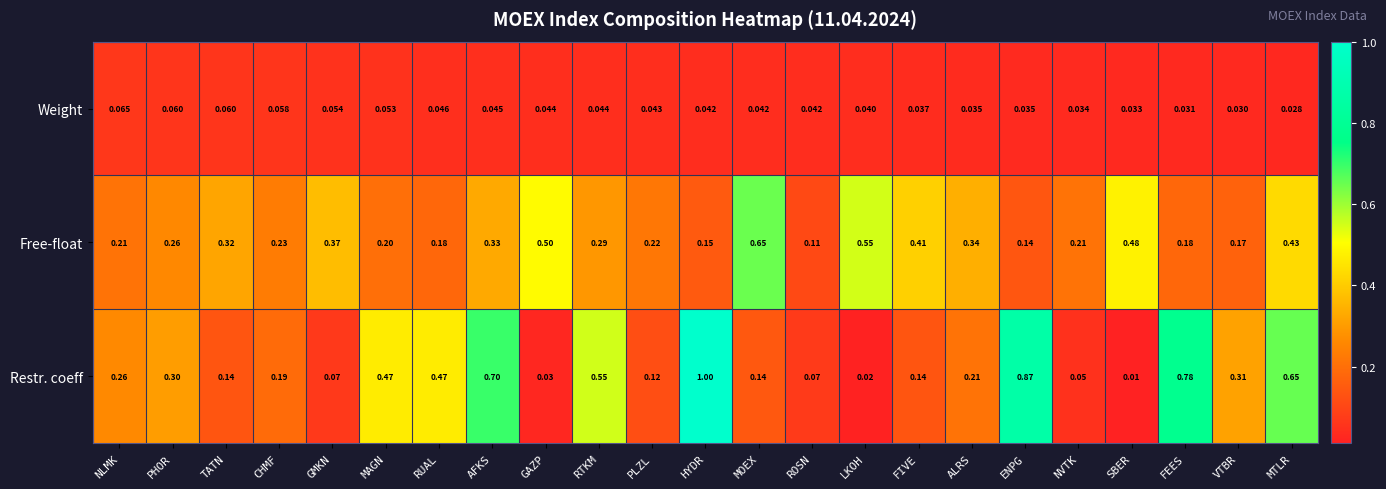

At which category does the chart reach its minimum across all series?

SBER